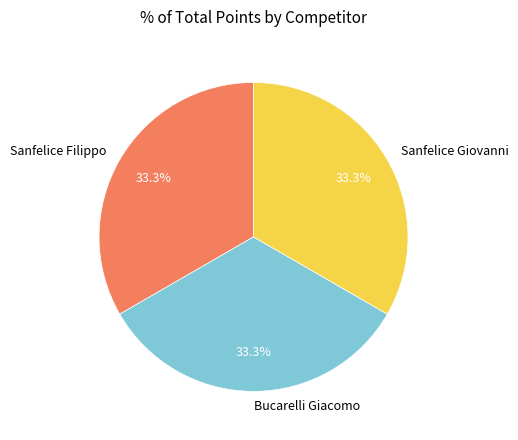

What percentage do Sanfelice Filippo and Sanfelice Giovanni together represent?

66.7%